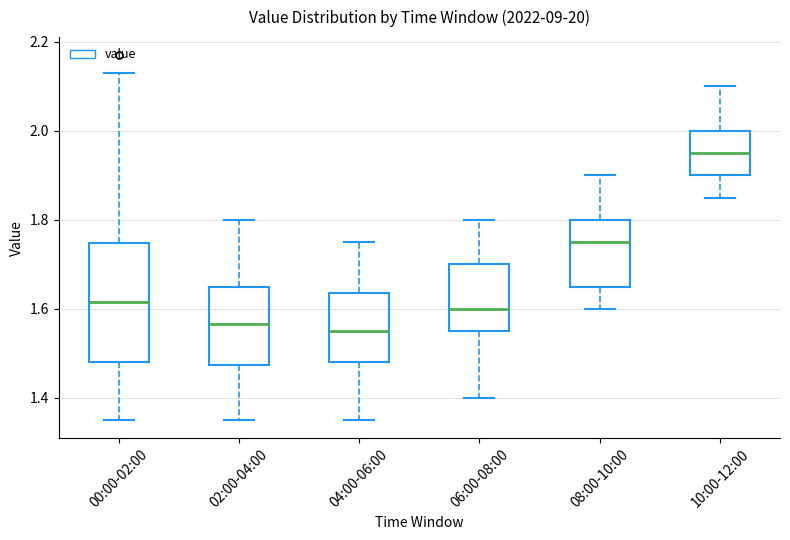

Which box is the tallest, from its lower edge to its upper edge?

00:00-02:00